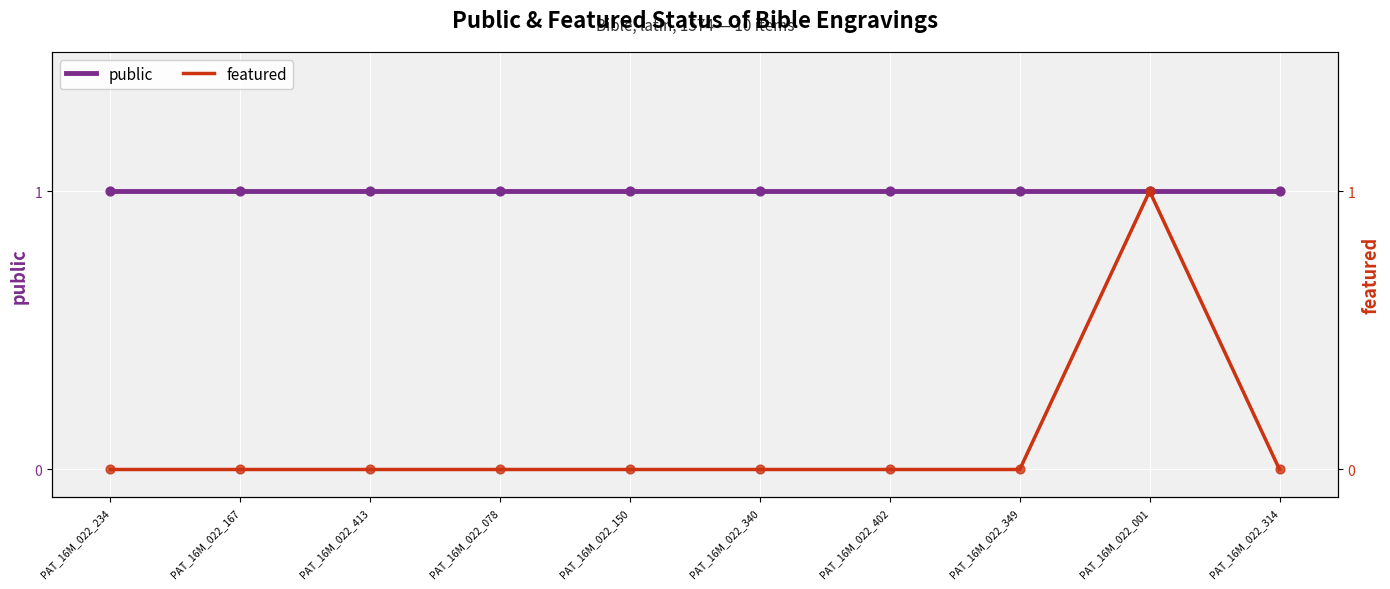

Which series contains the highest Y value?

public